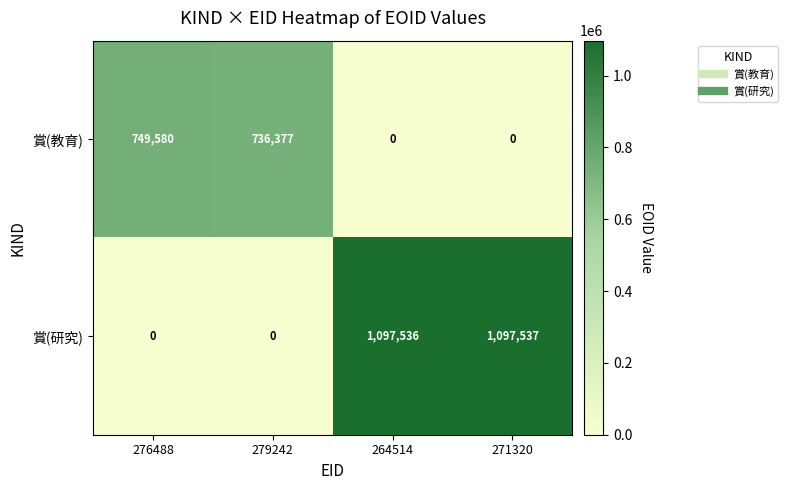

What is the difference between the second highest and second lowest values in the 賞(研究) series?

1097536